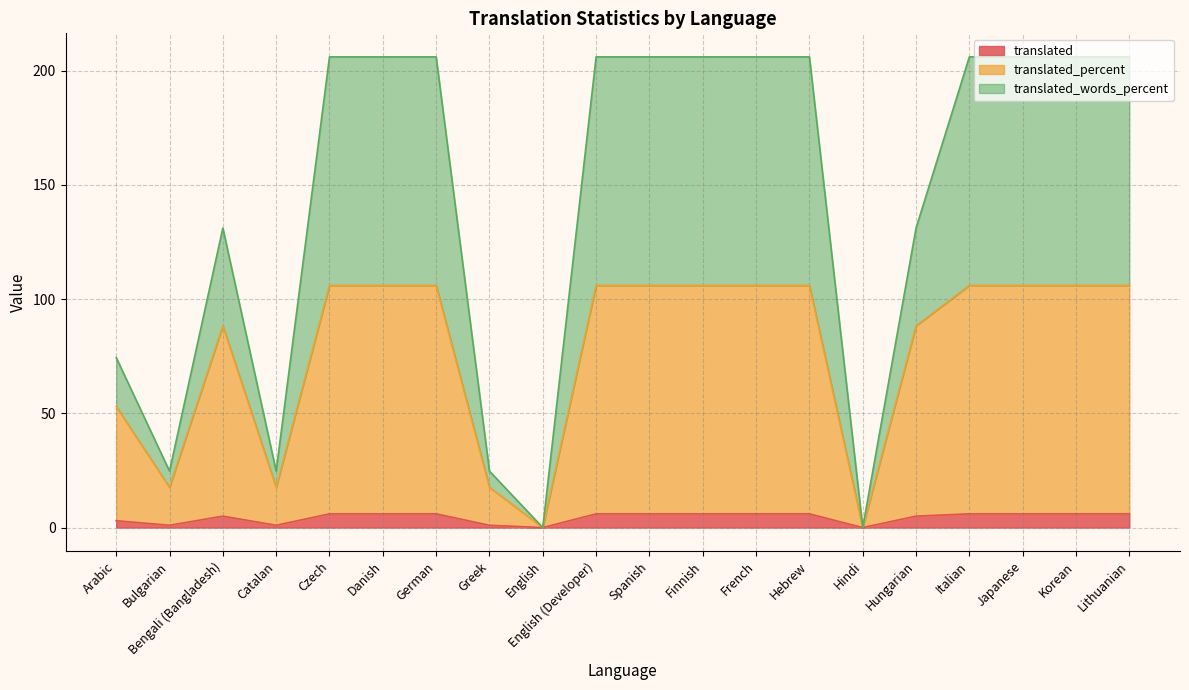

The translated_words_percent series shows 272.6 at Japanese. True or false?

False